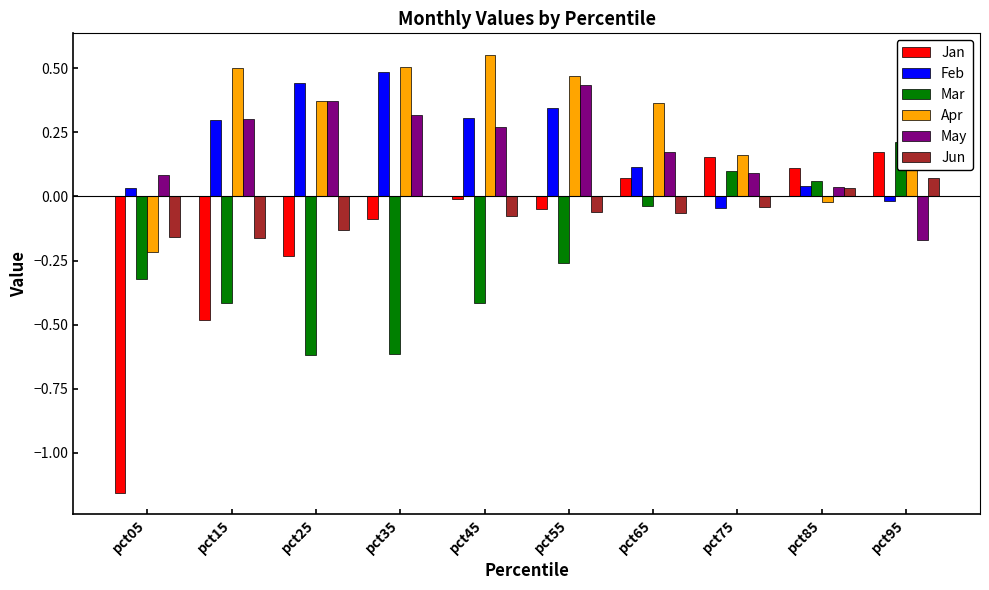

Reading right to left, list all the values displayed in this chart.

Jan: pct95=0.2	pct85=0.1	pct75=0.2	pct65=0.1	pct55=-0.0	pct45=-0.0	pct35=-0.1	pct25=-0.2	pct15=-0.5	pct05=-1.2
Feb: pct95=-0.0	pct85=0.0	pct75=-0.0	pct65=0.1	pct55=0.3	pct45=0.3	pct35=0.5	pct25=0.4	pct15=0.3	pct05=0.0
Mar: pct95=0.2	pct85=0.1	pct75=0.1	pct65=-0.0	pct55=-0.3	pct45=-0.4	pct35=-0.6	pct25=-0.6	pct15=-0.4	pct05=-0.3
Apr: pct95=0.1	pct85=-0.0	pct75=0.2	pct65=0.4	pct55=0.5	pct45=0.6	pct35=0.5	pct25=0.4	pct15=0.5	pct05=-0.2
May: pct95=-0.2	pct85=0.0	pct75=0.1	pct65=0.2	pct55=0.4	pct45=0.3	pct35=0.3	pct25=0.4	pct15=0.3	pct05=0.1
Jun: pct95=0.1	pct85=0.0	pct75=-0.0	pct65=-0.1	pct55=-0.1	pct45=-0.1	pct35=0.0	pct25=-0.1	pct15=-0.2	pct05=-0.2